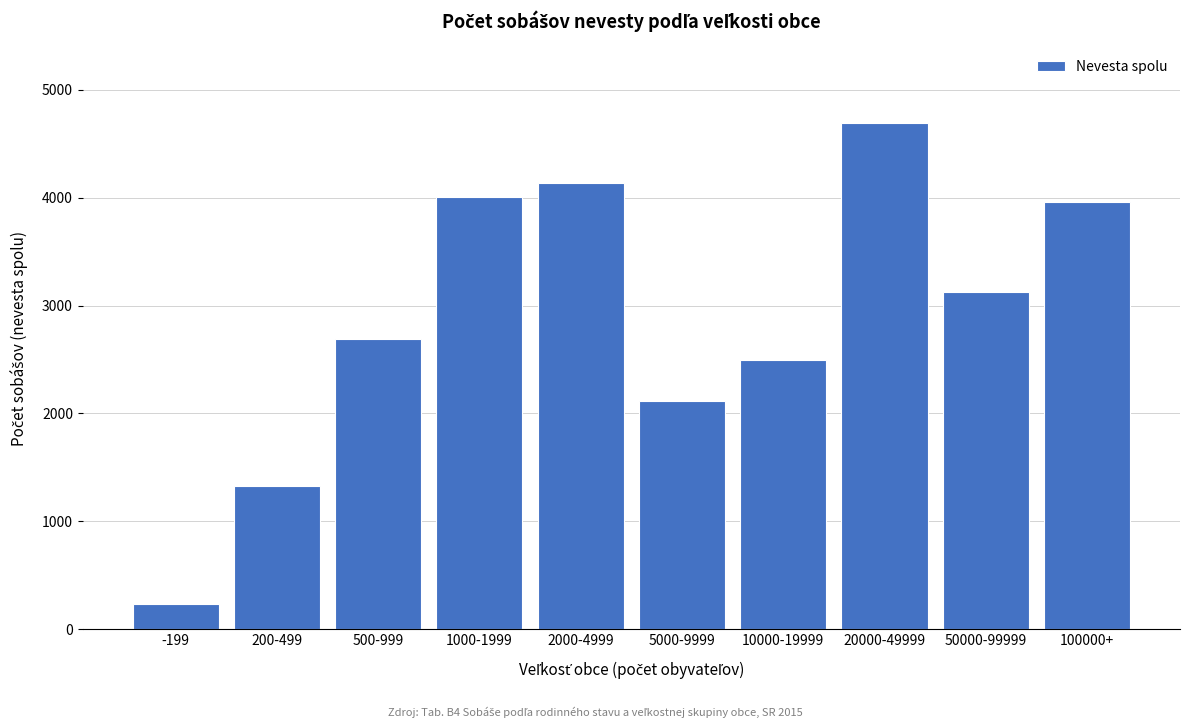

Reading left to right, transcribe all the data shown in this chart.

-199=232	200-499=1333	500-999=2694	1000-1999=4003	2000-4999=4135	5000-9999=2112	10000-19999=2497	20000-49999=4690	50000-99999=3124	100000+=3955